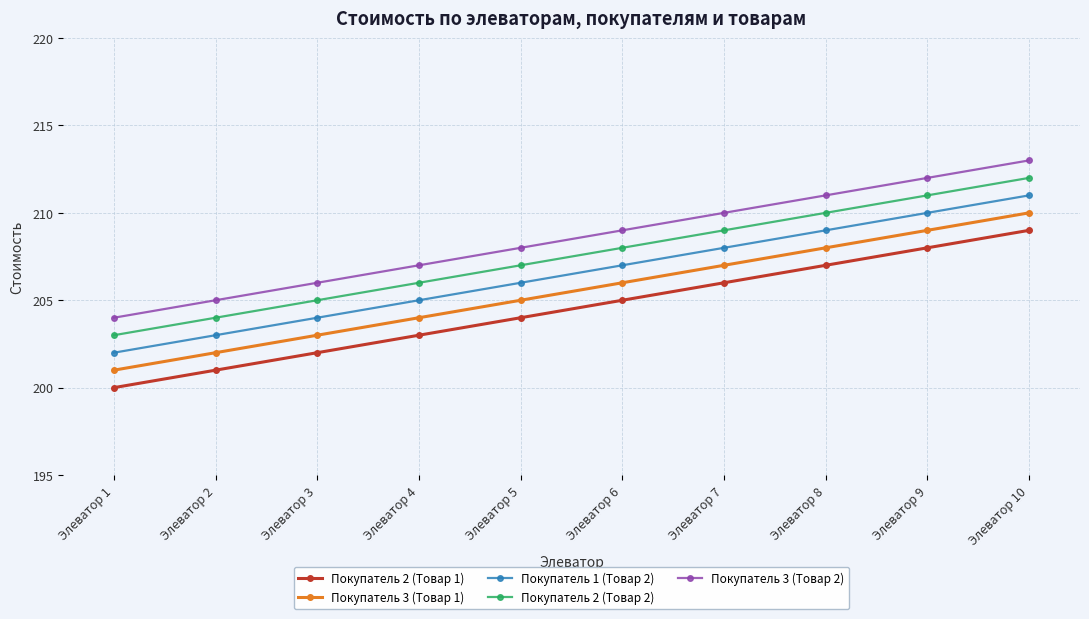

At which label is Покупатель 2 (Товар 1) closest to 204?

Элеватор 5